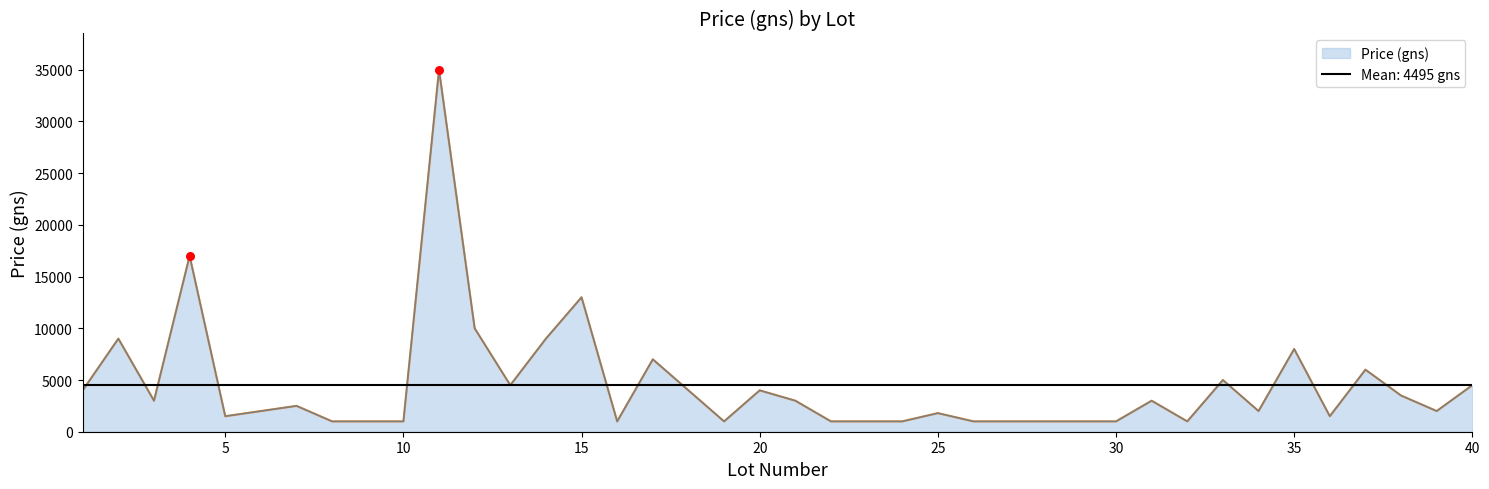

What is the change in value from 7 to 21?

+500